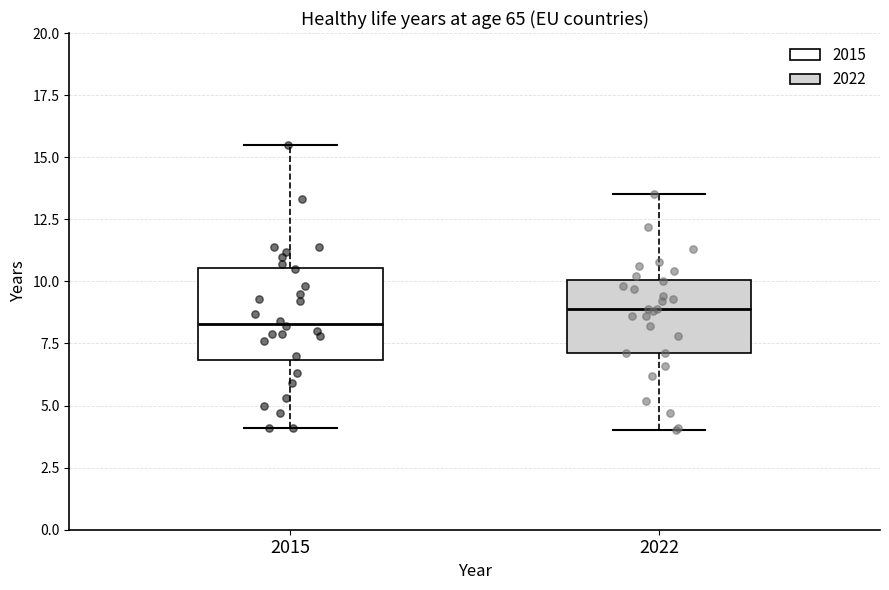

Where does the lower whisker of the box at x = 2022 end on the y-axis? The values are not printed on the chart, so give them approximately, as read against the axis.

4.0